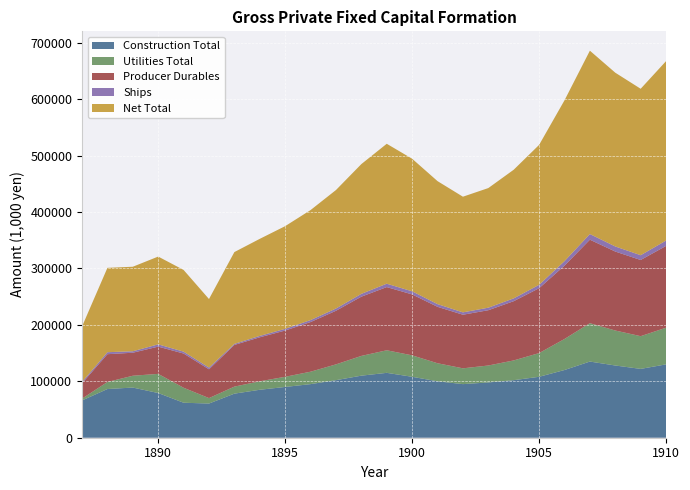

Reading left to right, extract all data points from this chart.

Construction Total: 1887=66048	1888=86313	1889=88913	1890=79221	1891=62021	1892=60587	1893=78122	1894=85000	1895=90000	1896=95000	1897=102000	1898=110000	1899=115000	1900=108000	1901=100000	1902=95000	1903=98000	1904=102000	1905=108000	1906=120000	1907=135000	1908=128000	1909=122000	1910=130000
Utilities Total: 1887=3210	1888=12473	1889=20943	1890=33937	1891=26550	1892=9638	1893=12465	1894=15000	1895=18000	1896=22000	1897=28000	1898=35000	1899=40000	1900=38000	1901=32000	1902=28000	1903=30000	1904=35000	1905=42000	1906=55000	1907=68000	1908=62000	1909=58000	1910=65000
Producer Durables: 1887=27210	1888=49258	1889=40786	1890=48290	1891=60649	1892=51077	1893=73866	1894=78000	1895=82000	1896=88000	1897=95000	1898=105000	1899=112000	1900=108000	1901=100000	1902=95000	1903=98000	1904=105000	1905=115000	1906=130000	1907=148000	1908=140000	1909=135000	1910=145000
Ships: 1887=2356	1888=3533	1889=2612	1890=4022	1891=3326	1892=3014	1893=1897	1894=2500	1895=3000	1896=3500	1897=4000	1898=5000	1899=6000	1900=5500	1901=4800	1902=4200	1903=4500	1904=5000	1905=6000	1906=8000	1907=10000	1908=9000	1909=8500	1910=9500
Net Total: 1887=98309	1888=149532	1889=149814	1890=155612	1891=144840	1892=121509	1893=162719	1894=172000	1895=182000	1896=195000	1897=210000	1898=230000	1899=248000	1900=235000	1901=218000	1902=205000	1903=212000	1904=228000	1905=248000	1906=285000	1907=325000	1908=308000	1909=295000	1910=318000